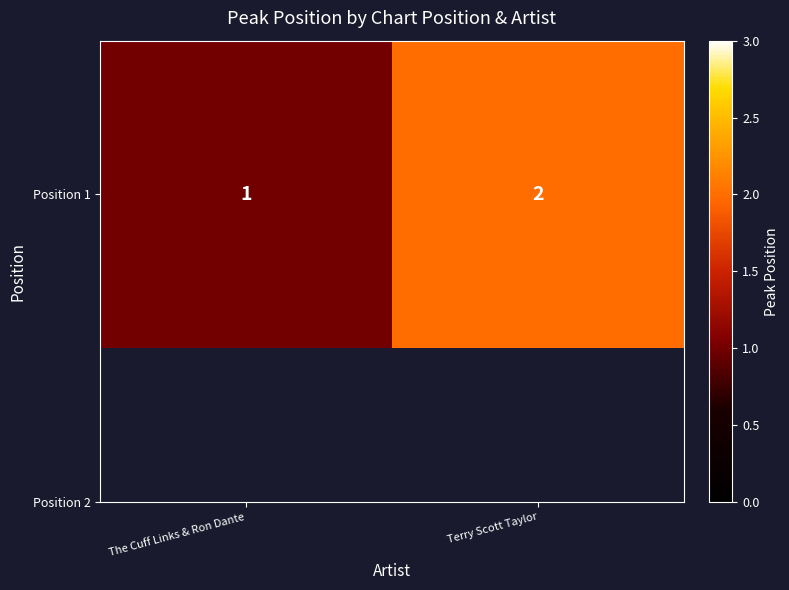

Reading left to right, list all the values displayed in this chart.

The Cuff Links & Ron Dante=1	Terry Scott Taylor=2